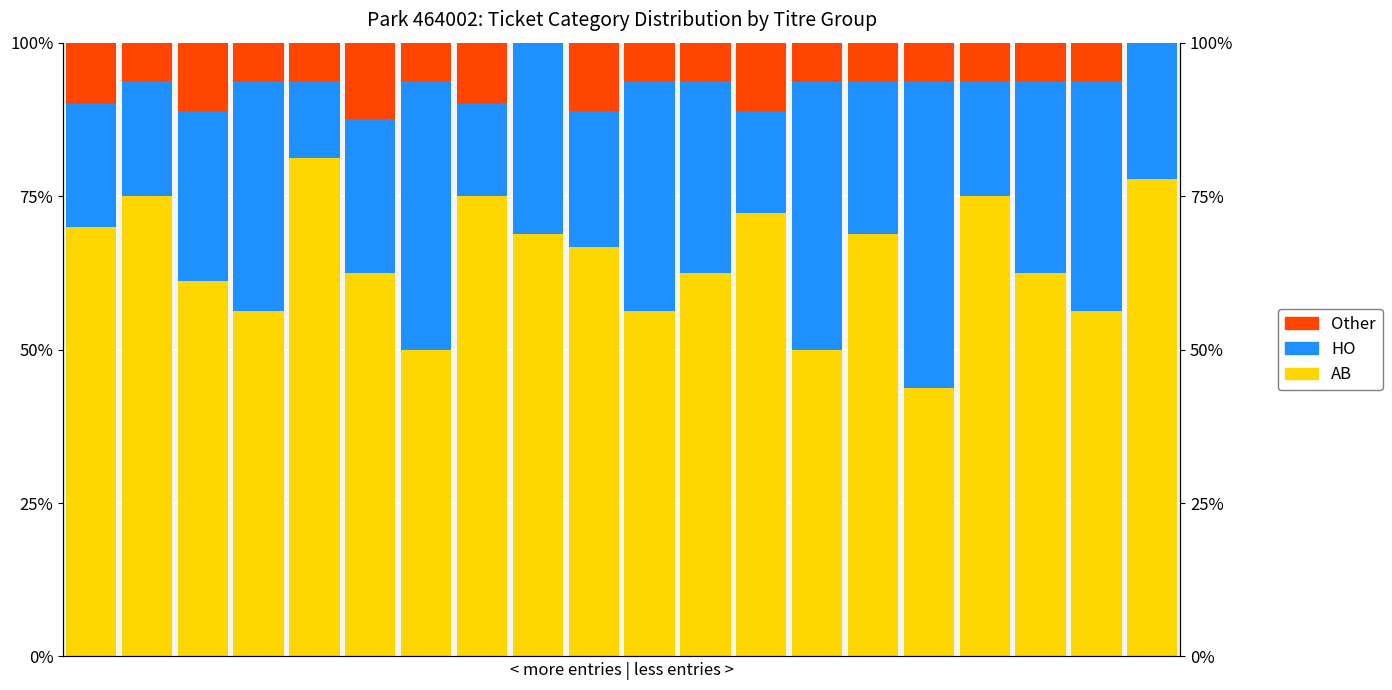

What is the difference between the maximum and minimum values in the Other series?

12.5